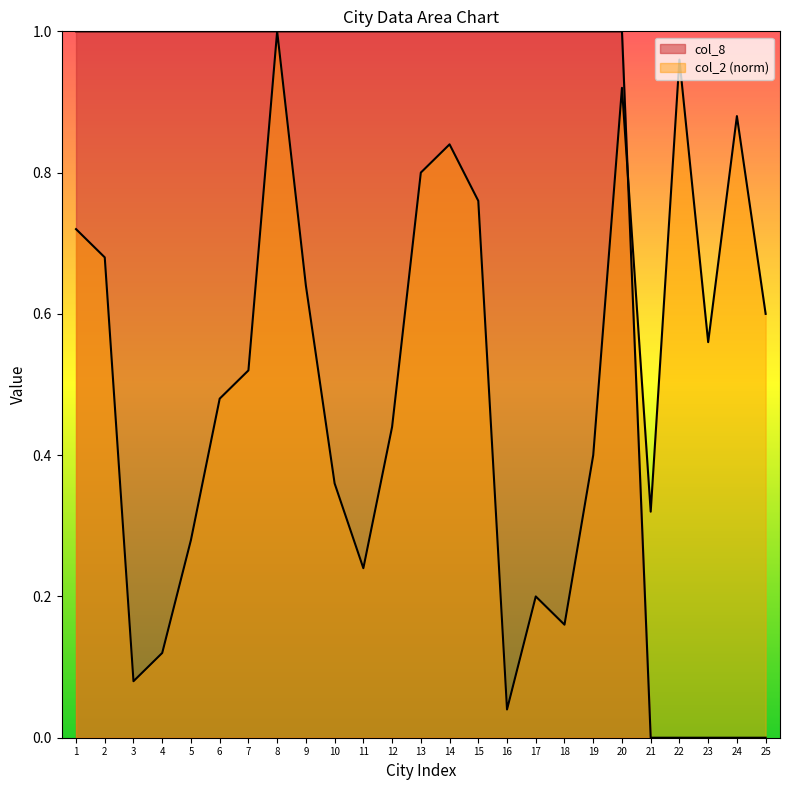

What is the difference between the highest and lowest values at 11?

0.8